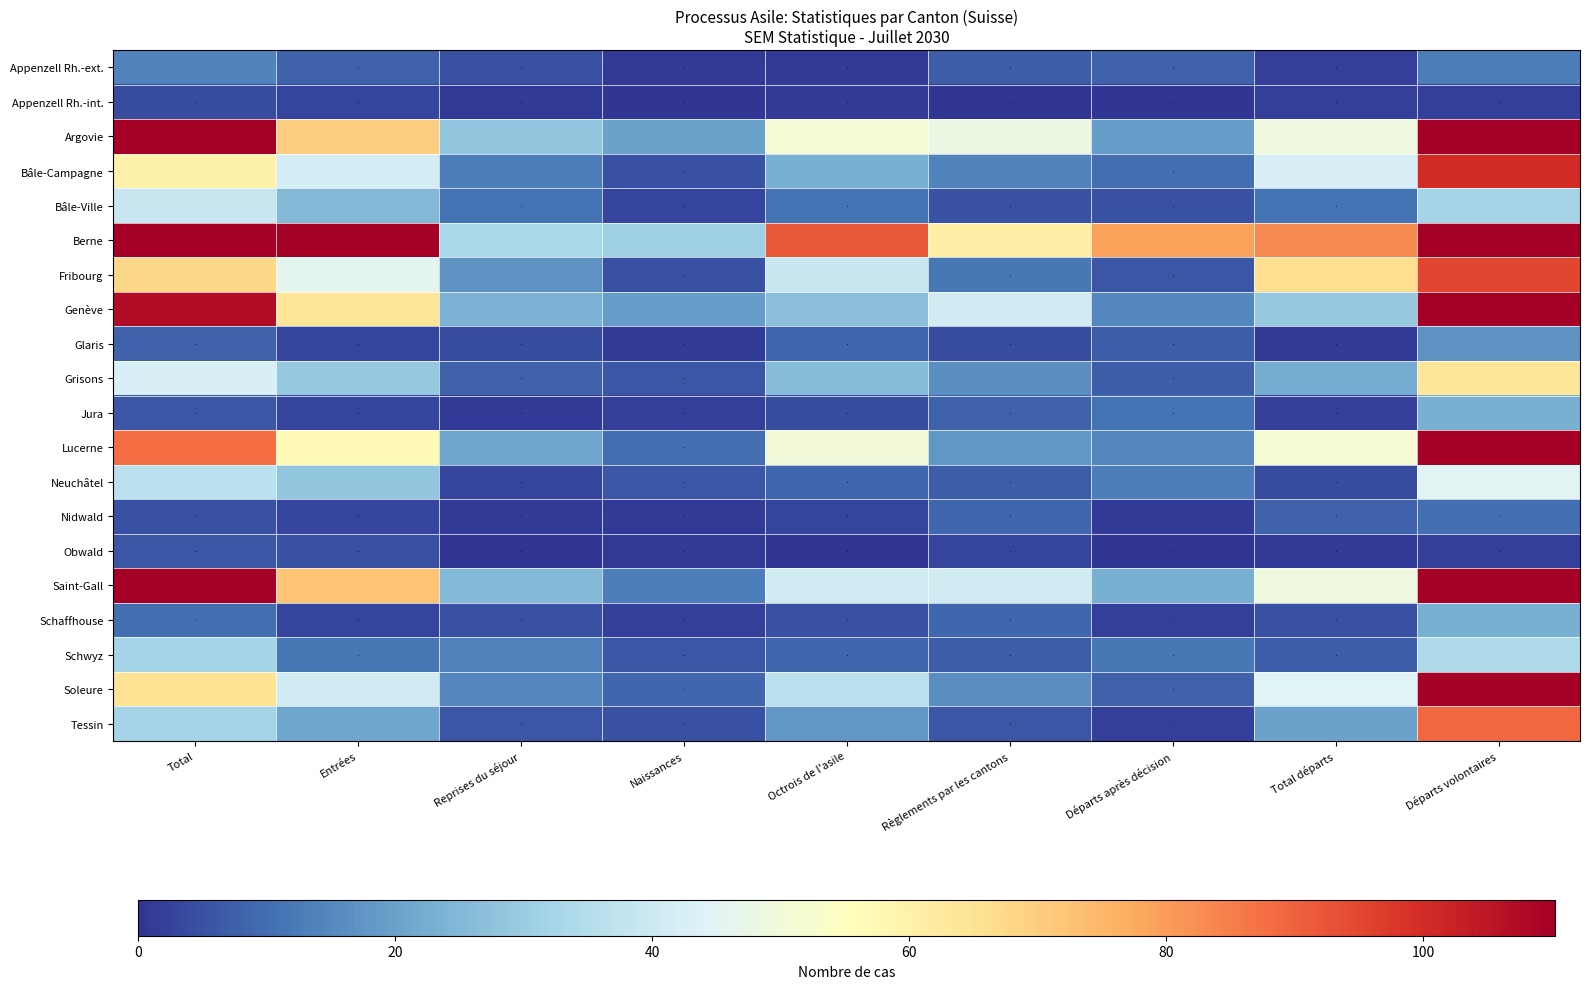

How many data points in Appenzell Rh.-int. are less than 1?

3